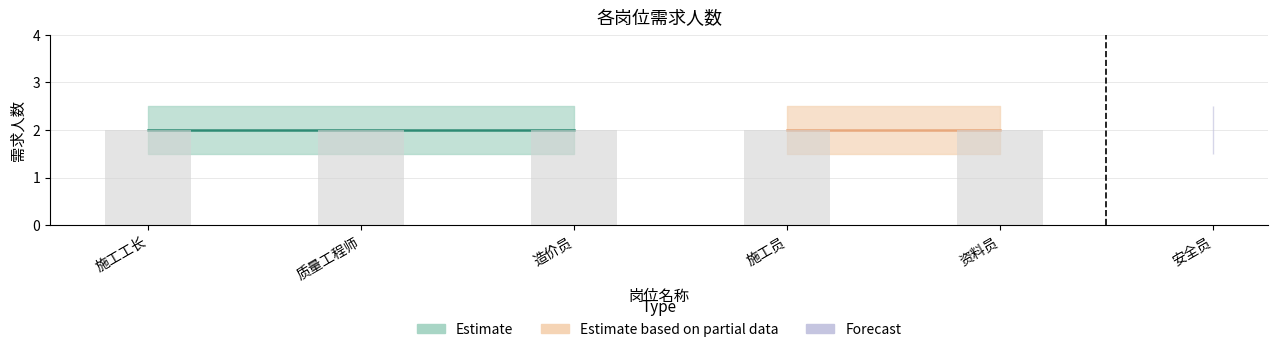

The 需求人数_upper series shows 4.4 at 施工员. True or false?

False